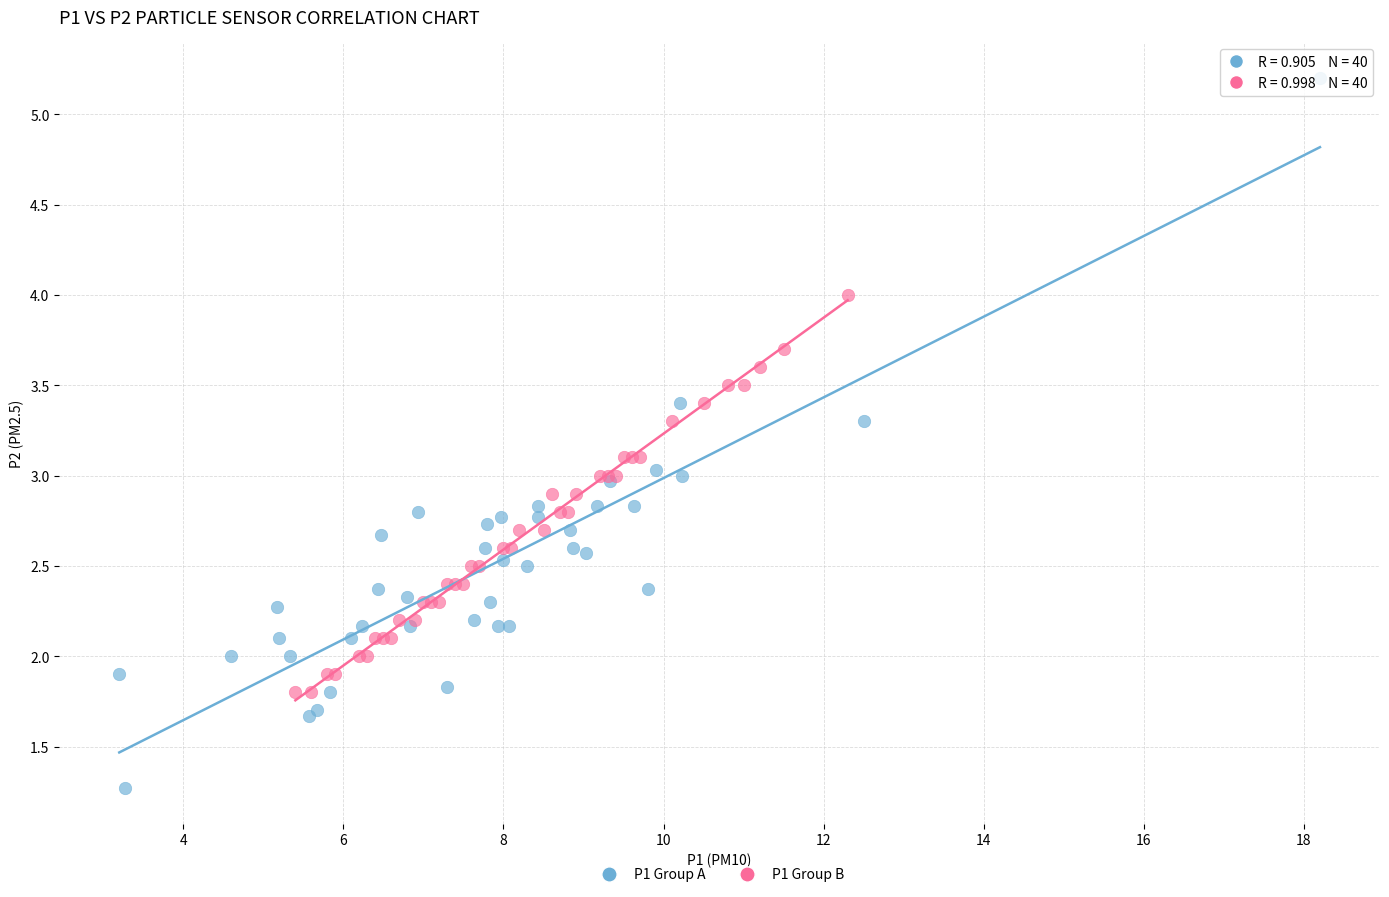

Which series has the widest spread of Y values?

P1 Group A